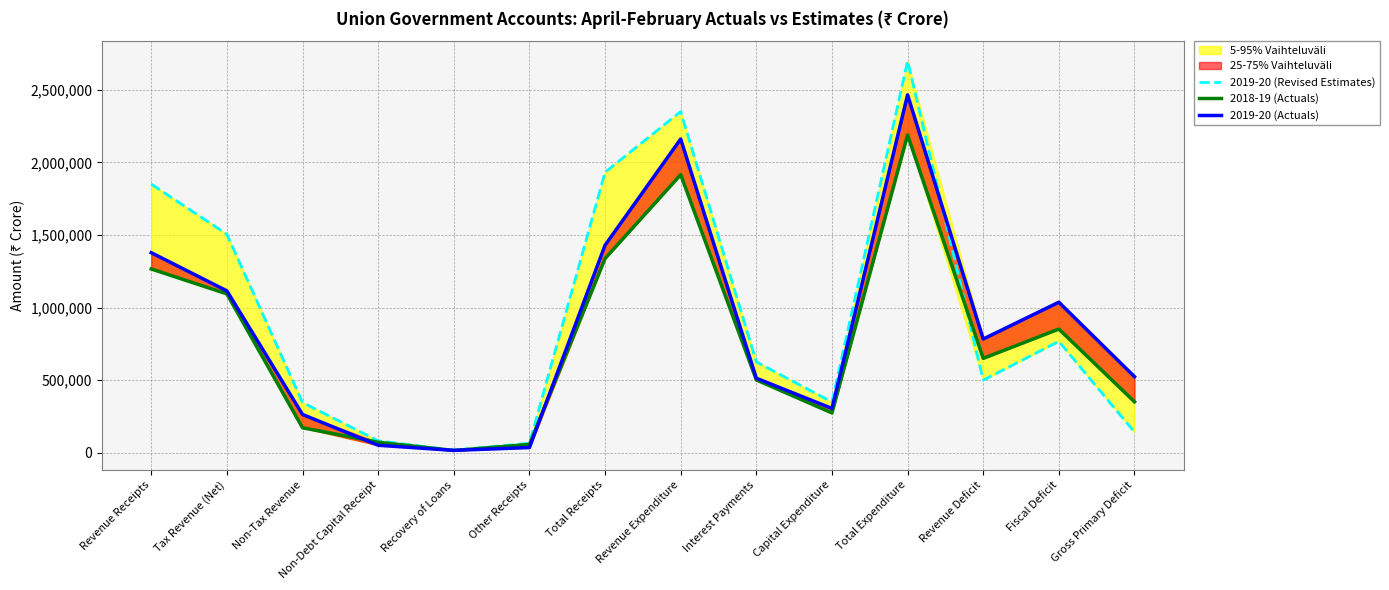

At which label does 2019-20 (Actuals) first exceed 782924?

Revenue Receipts